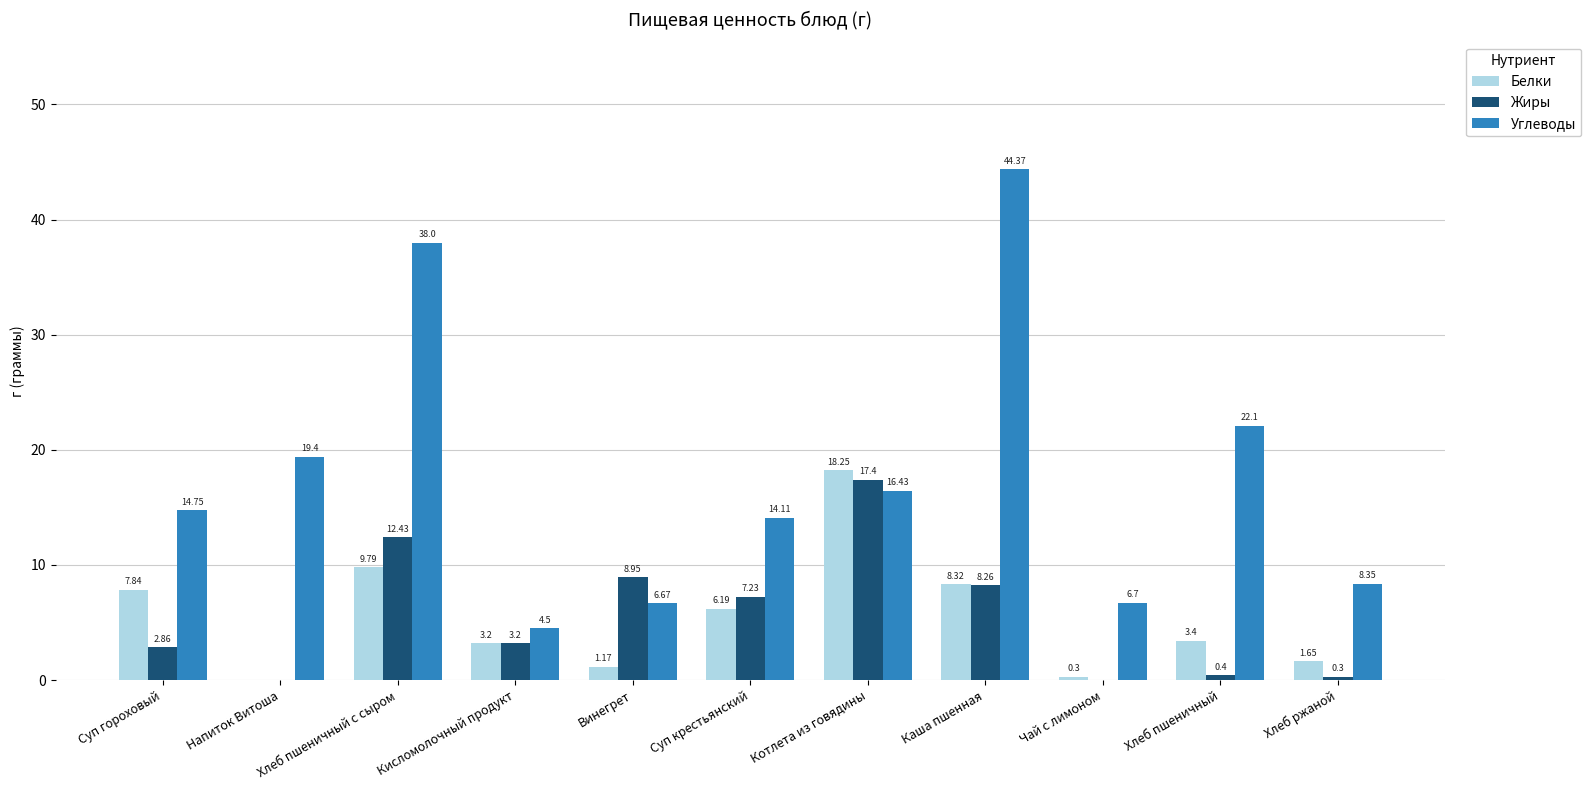

Which category has the highest value in the Углеводы series?

Каша пшенная